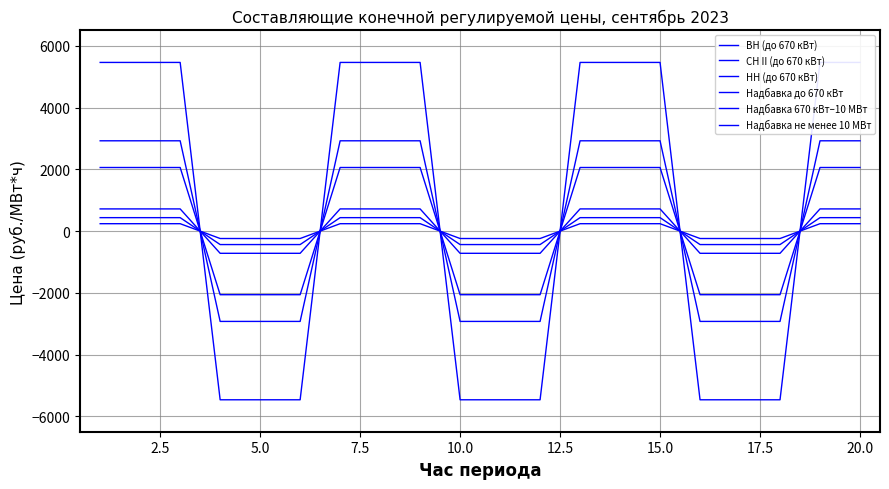

Does the chart display data point markers on the line(s)?

No